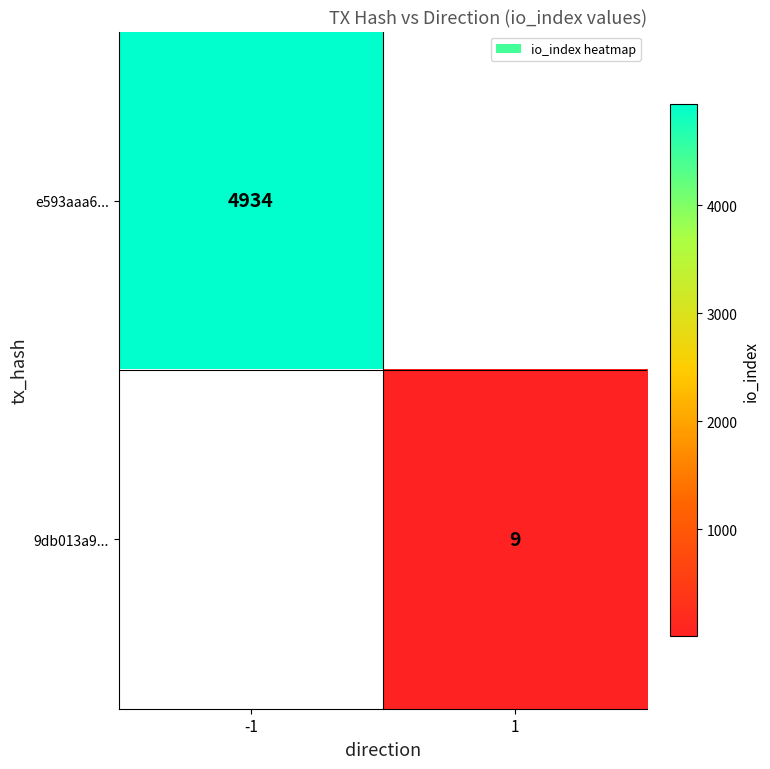

What is the smallest value displayed?

9.0